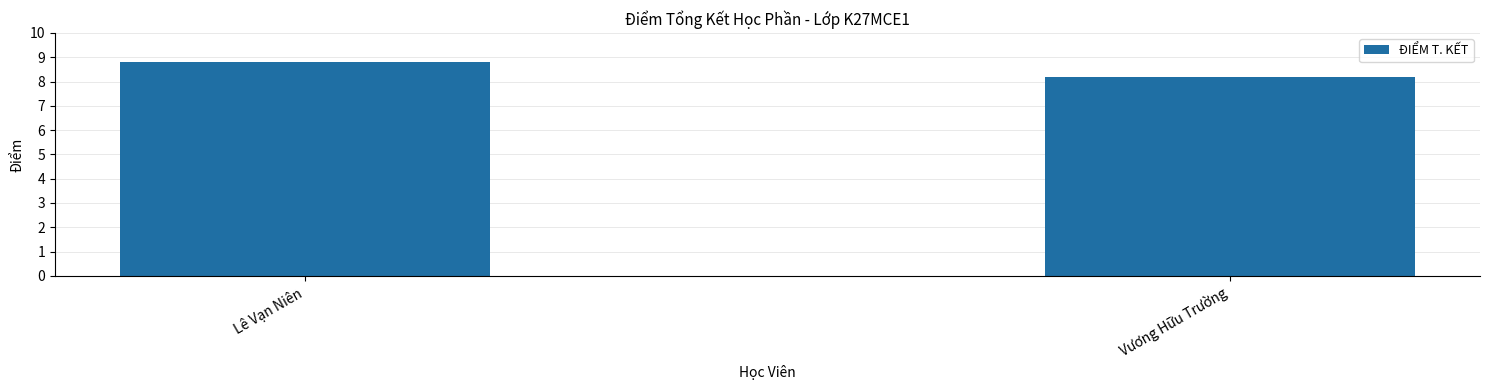

List the labels in order of value, largest first.

Lê Vạn Niên, Vương Hữu Trường